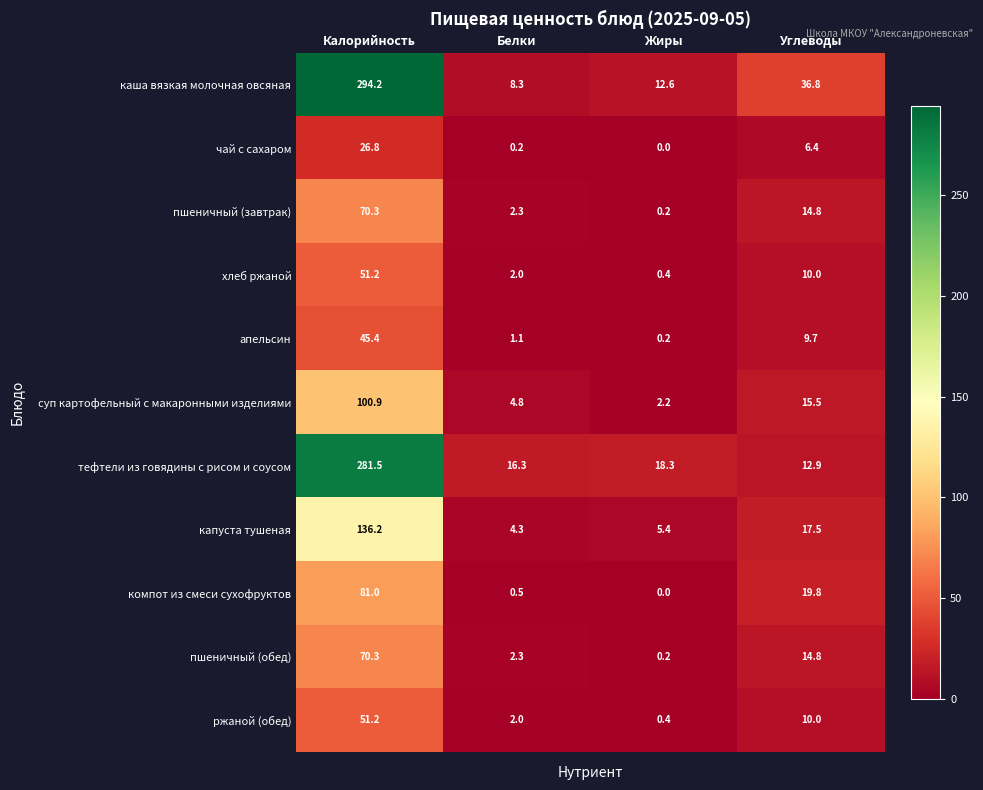

Is the value of пшеничный (завтрак) at Калорийность greater than the value of компот из смеси сухофруктов at Углеводы?

Yes